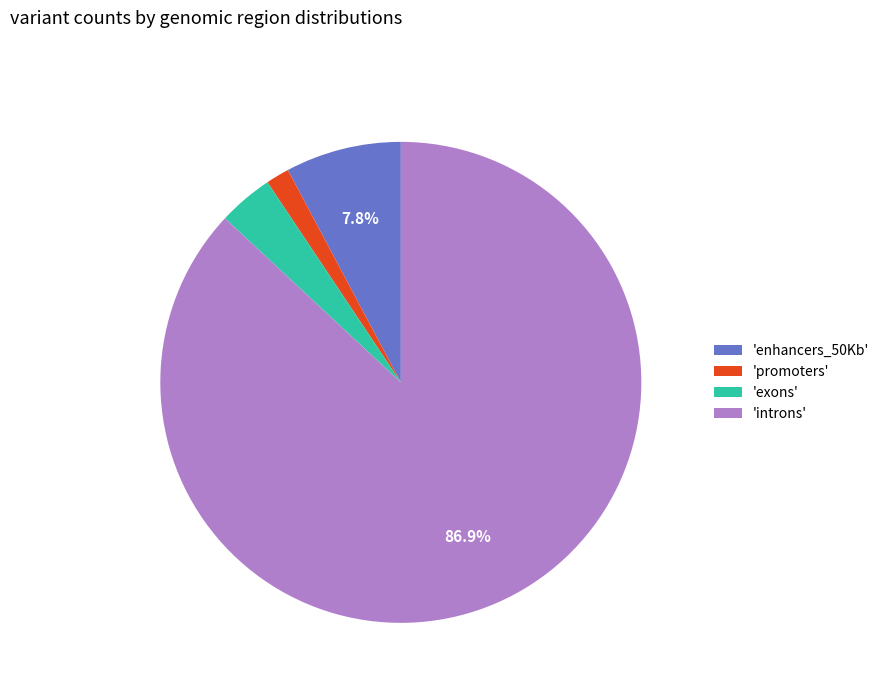

Is there a majority slice in this chart?

Yes